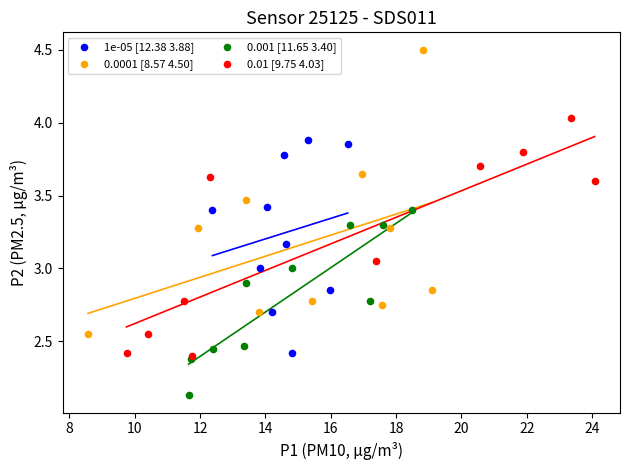

Which series reaches the minimum Y coordinate?

0.001 [11.65 3.40]